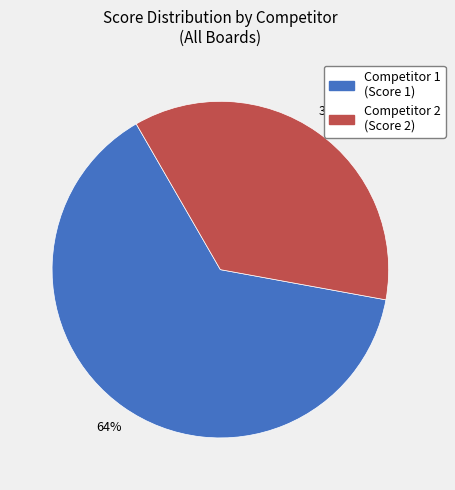

To the nearest percent, what is the average slice percentage?

50%